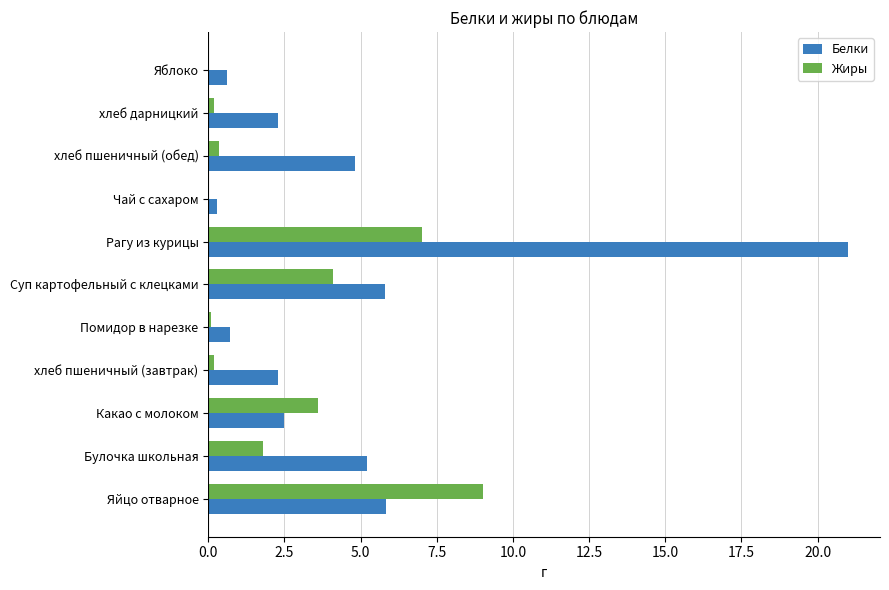

At which category is the sum across all series the highest?

Рагу из курицы